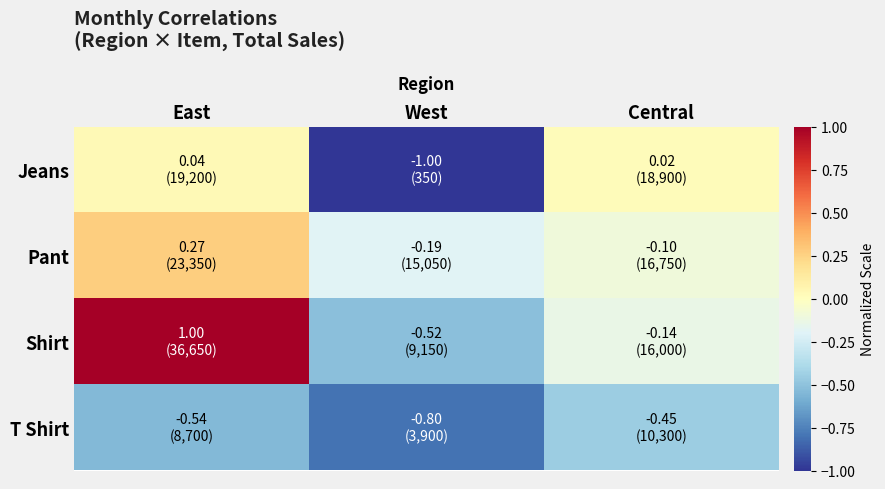

Count the number of categories in the chart.

3